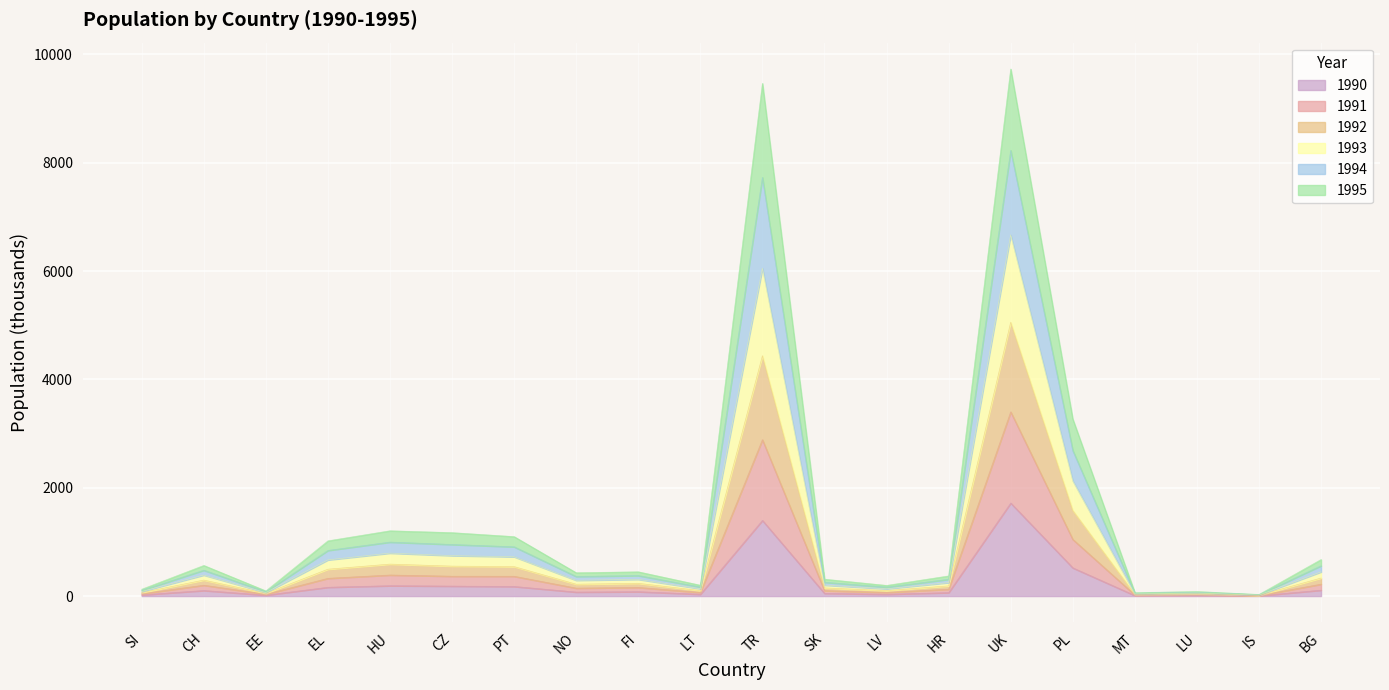

What value does the 1990 series have at HU?

190.9